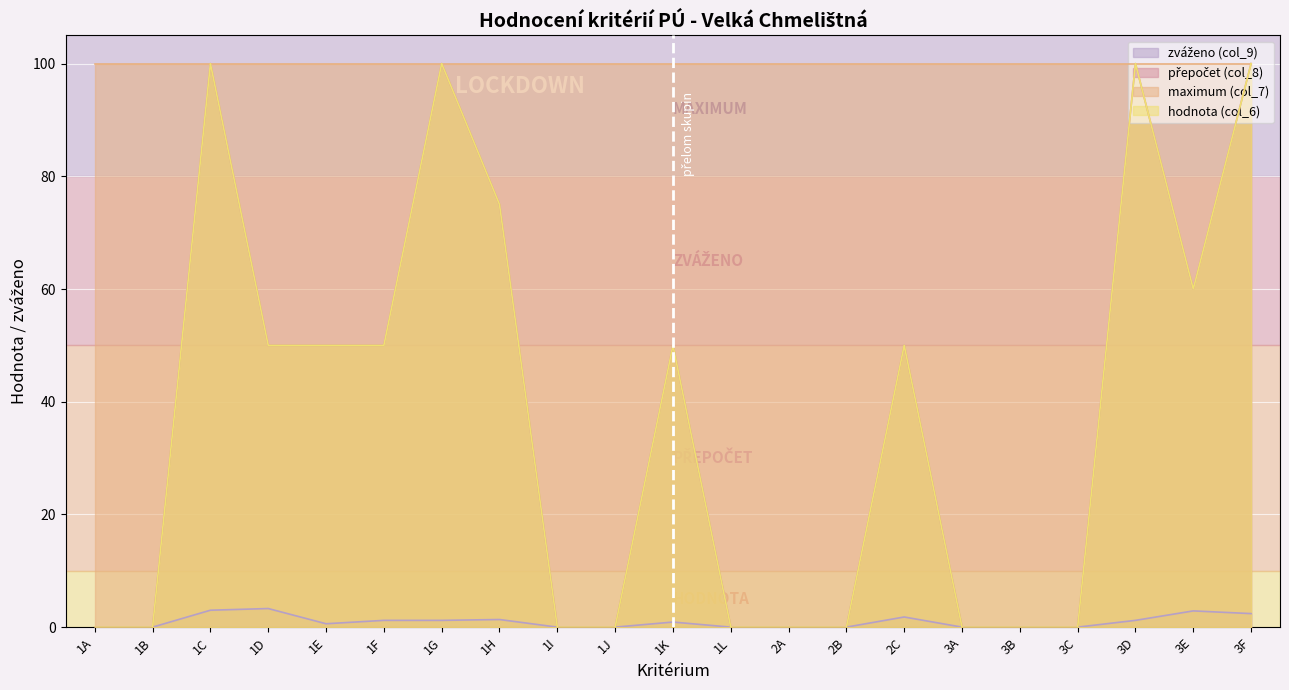

True or false: zváženo (col_9) has a value of 0.0 at 1I.

True